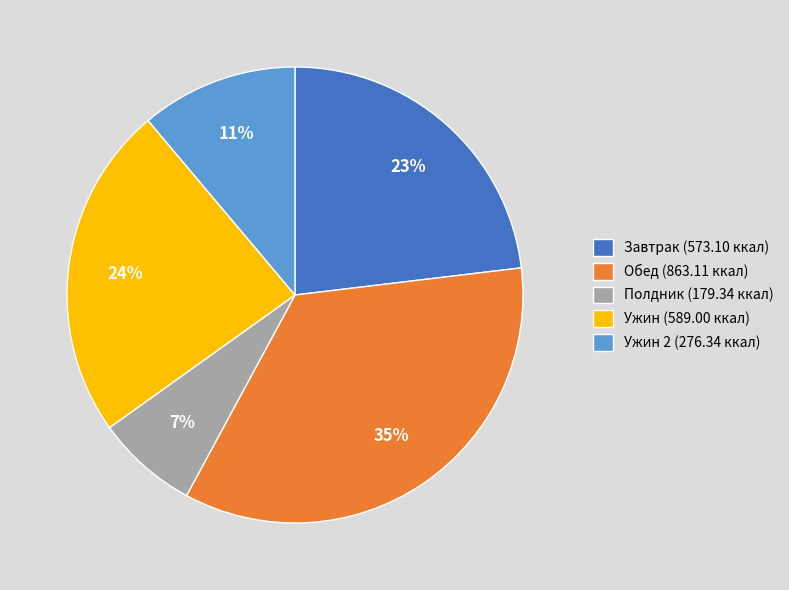

Count the number of slices in the pie.

5